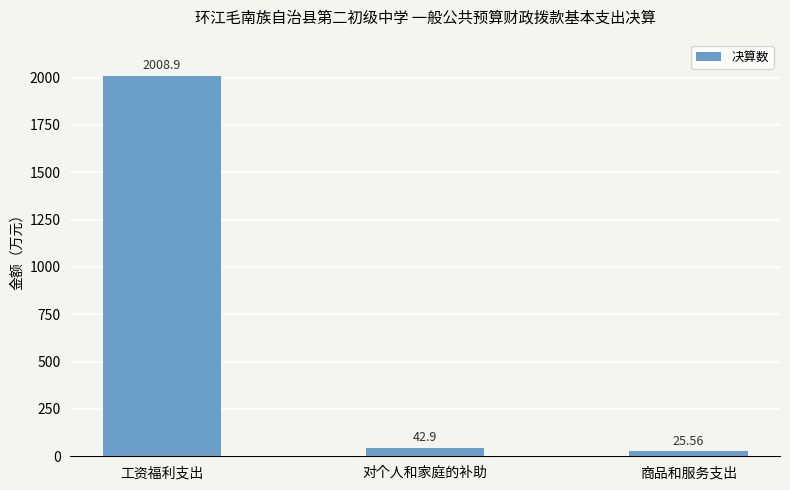

Does the chart contain stacked bars?

No